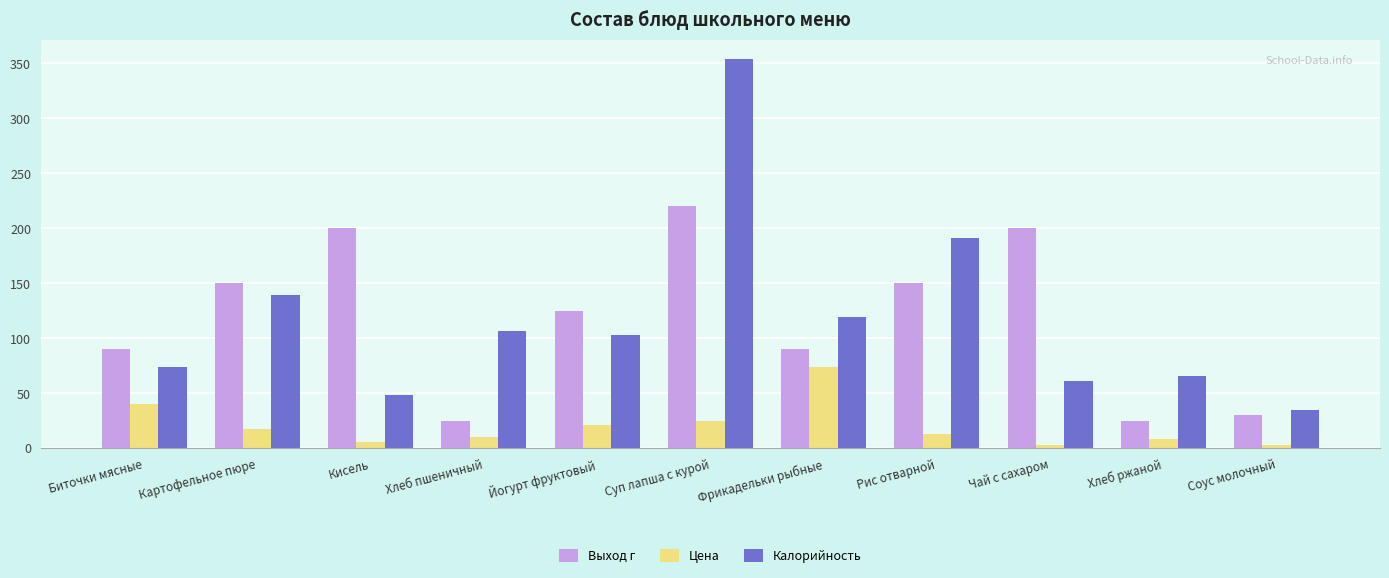

How many values in the Цена series are below 13?

5